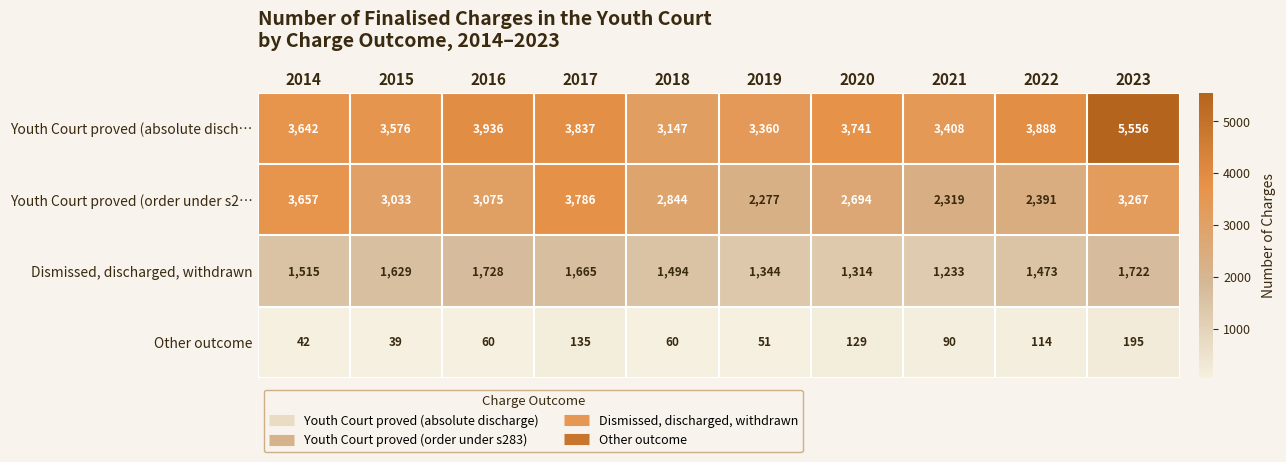

True or false: Youth Court proved (order under s2… has a value of 3657 at 2014.

True